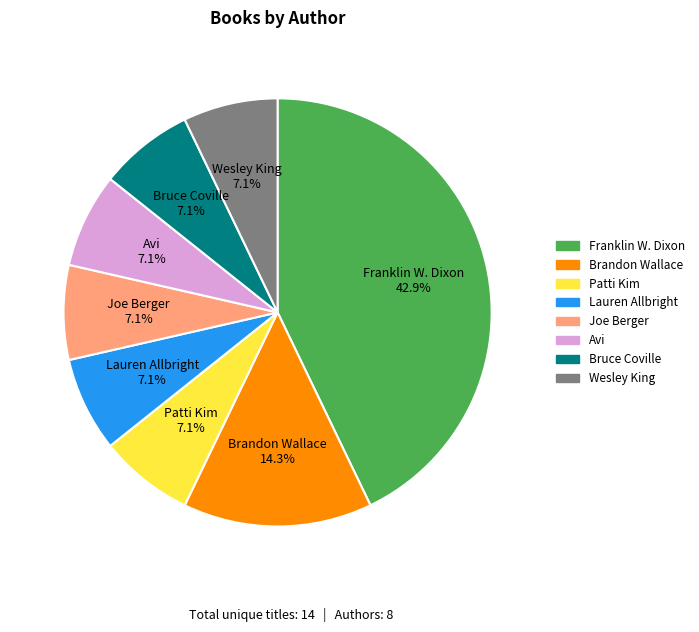

How many segments does this pie chart have?

8